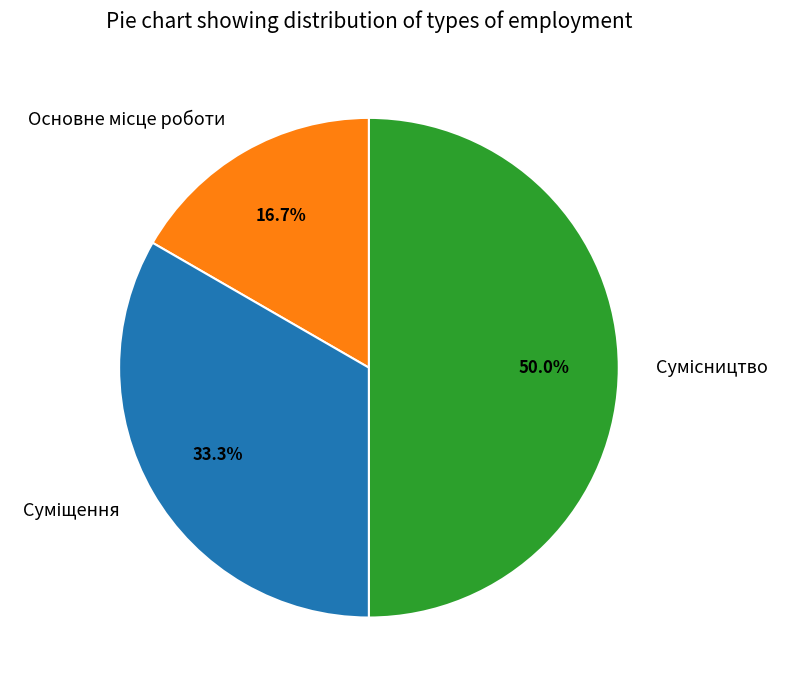

Do Основне місце роботи and Суміщення together represent more than half of the pie?

No